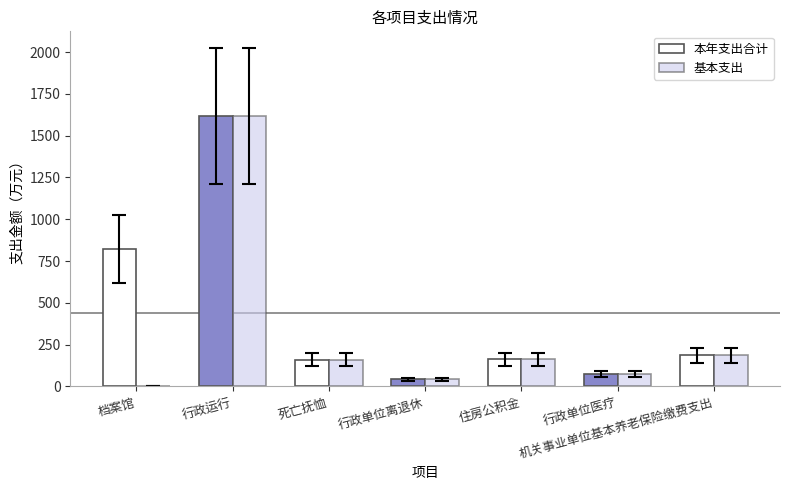

Is the value of 基本支出 at 档案馆 greater than the value of 本年支出合计 at 行政单位医疗?

No